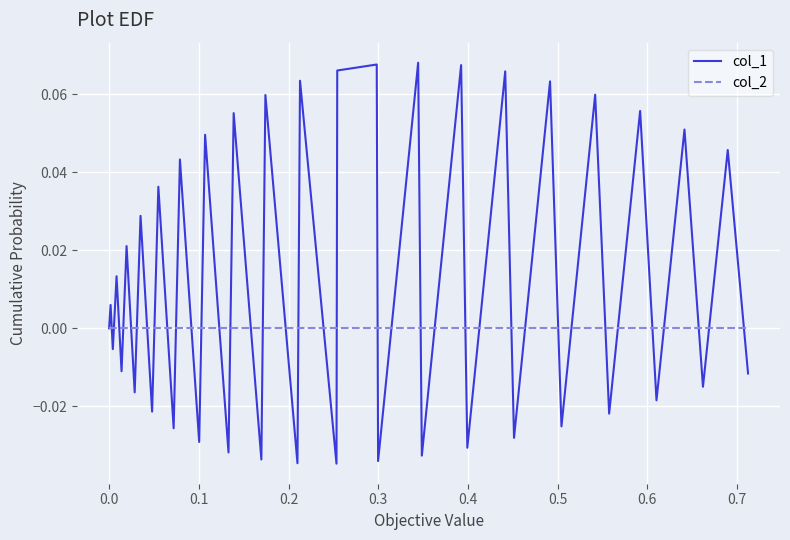

After their last crossing, which series has the higher values: col_1 or col_2?

col_2